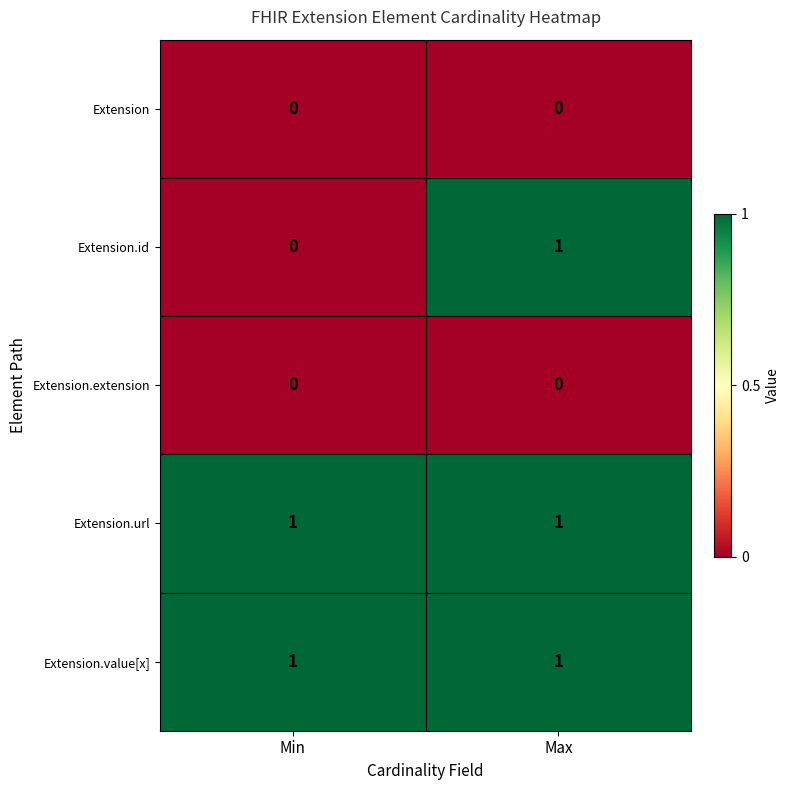

True or false: Extension has a value of 0 at Max.

True